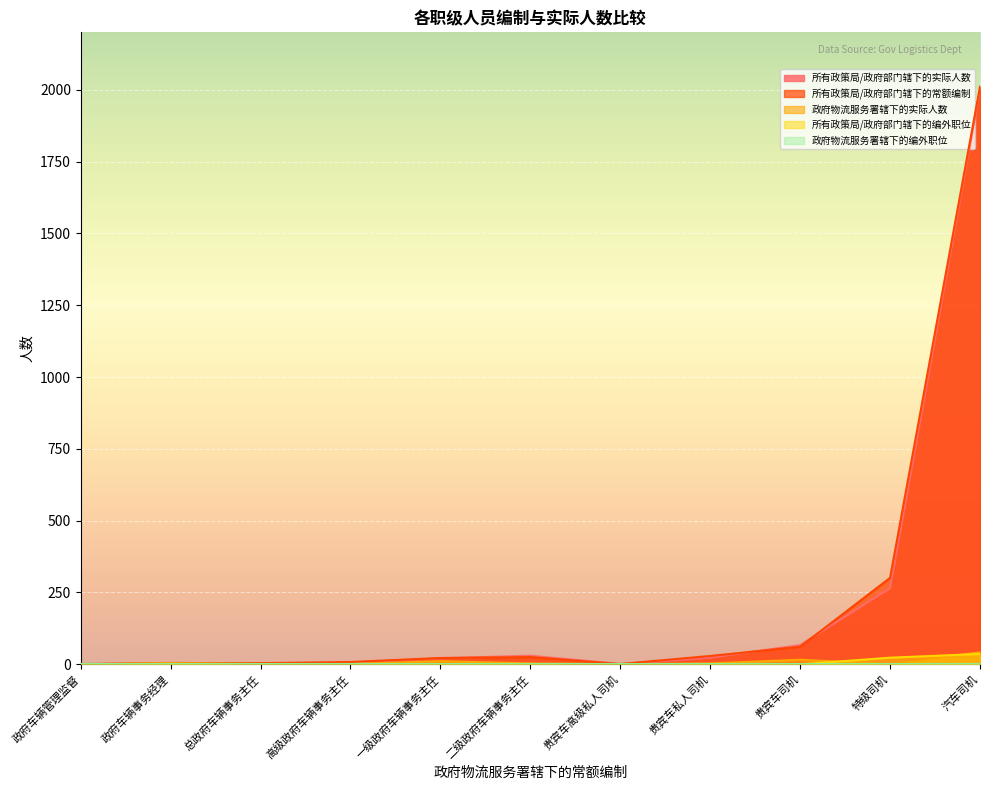

Which series has the largest range (max minus min)?

所有政策局/政府部门辖下的常额编制